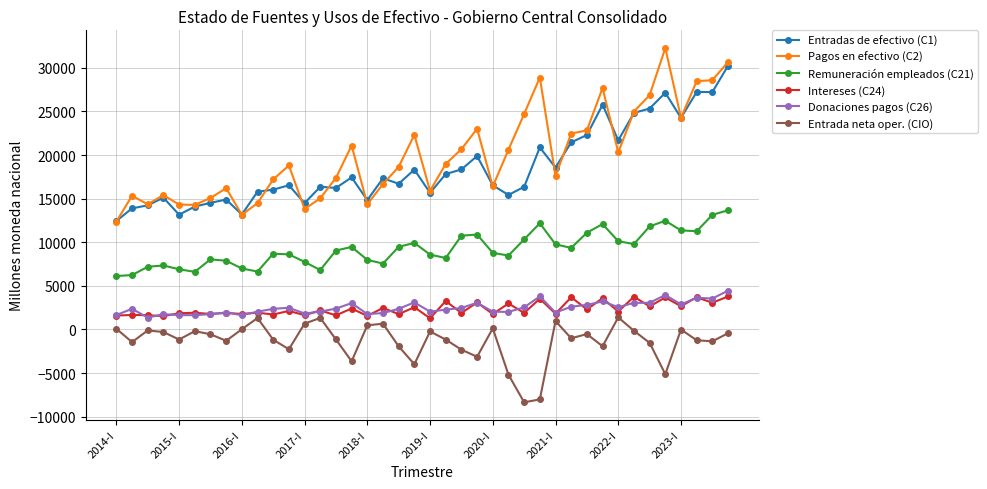

What is the smallest value displayed?

-8353.6